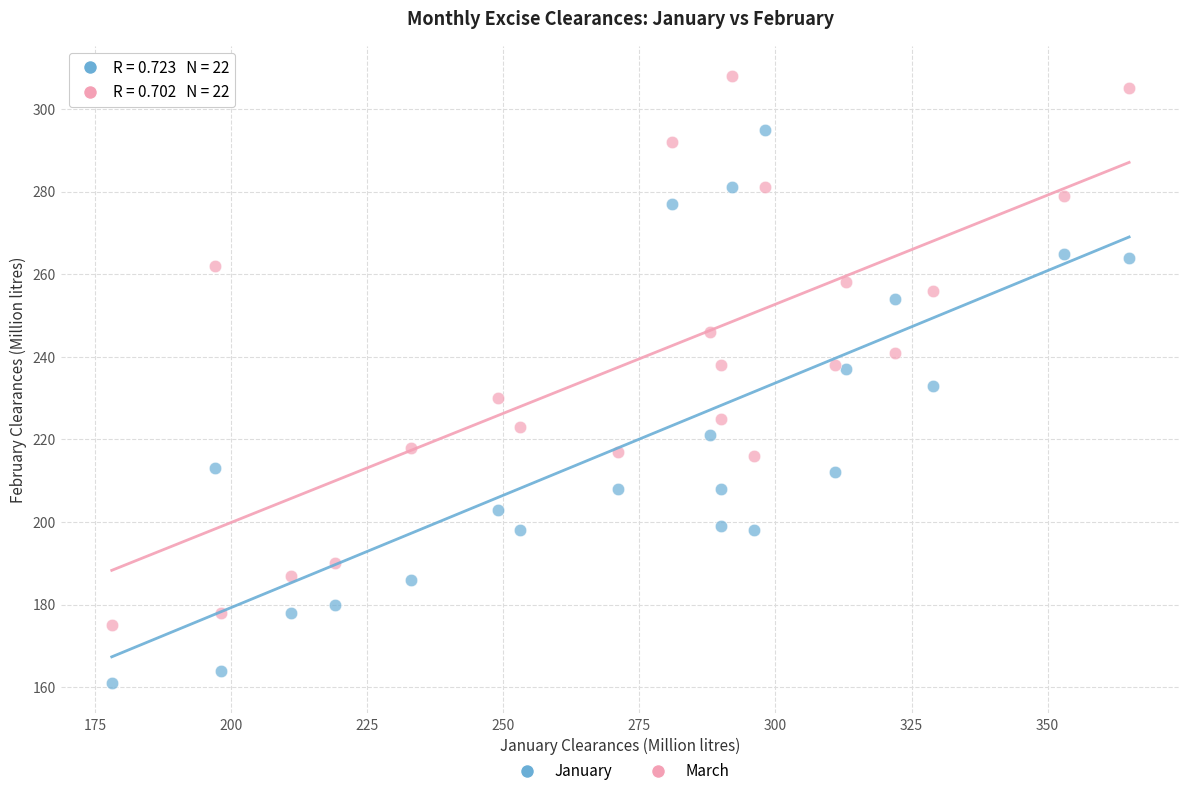

Which series contains the highest Y value?

March